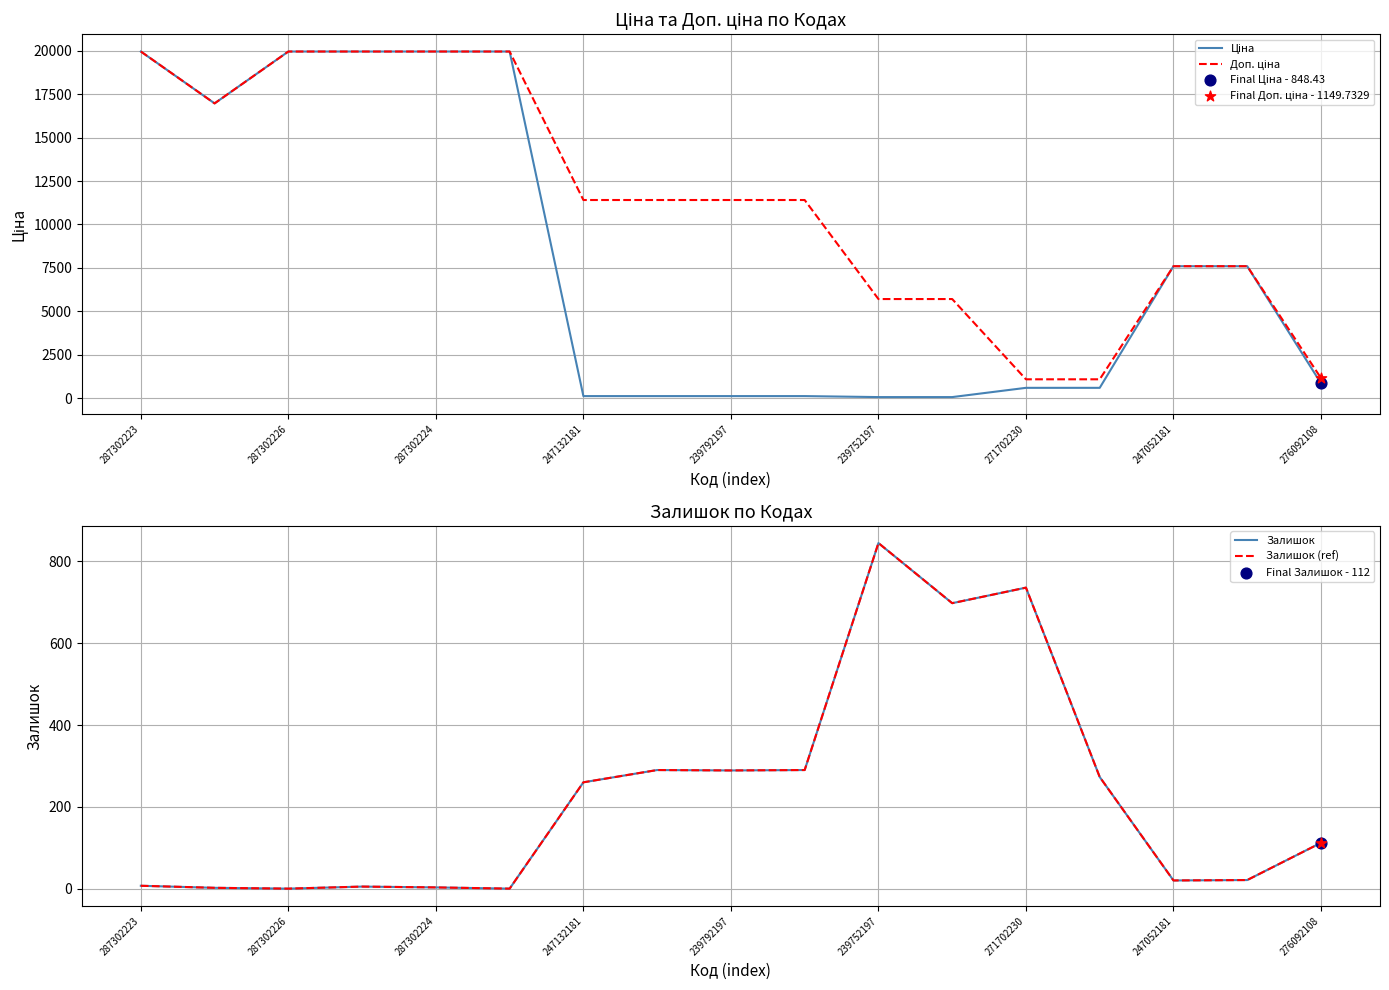

Which series contains the lowest Y value?

Залишок